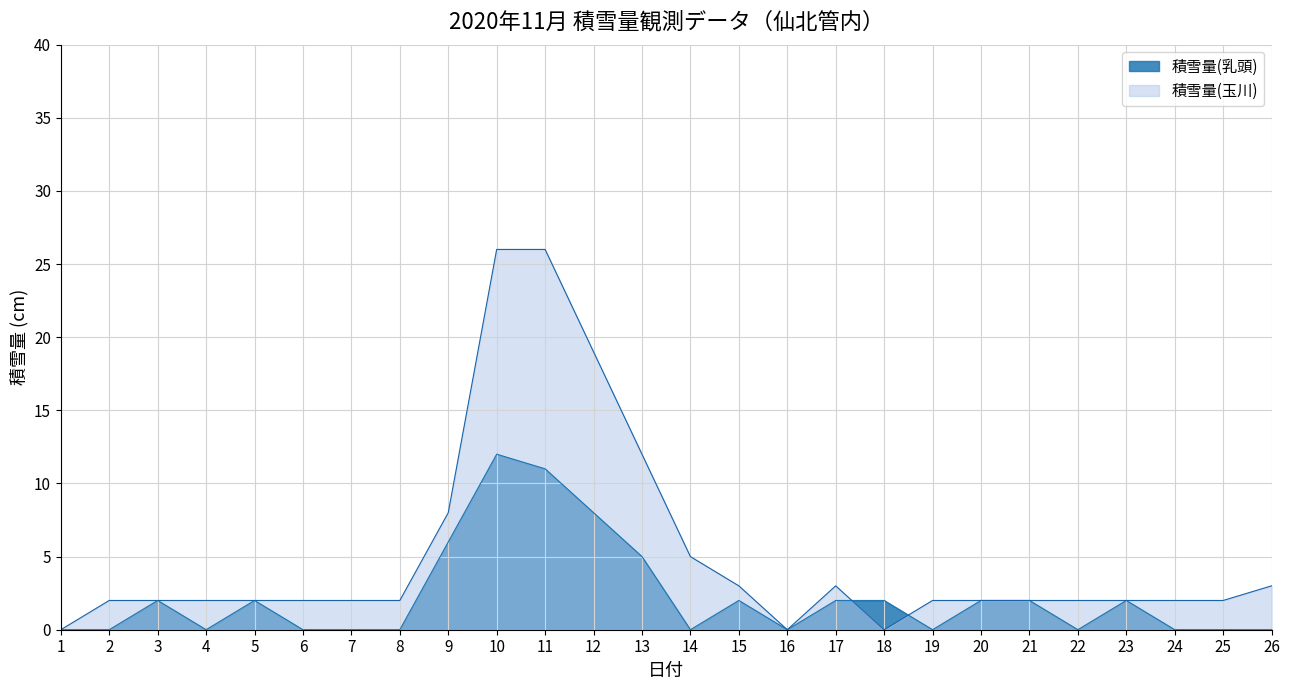

What is the difference between the 積雪量(乳頭) values at 11 and 20?

9